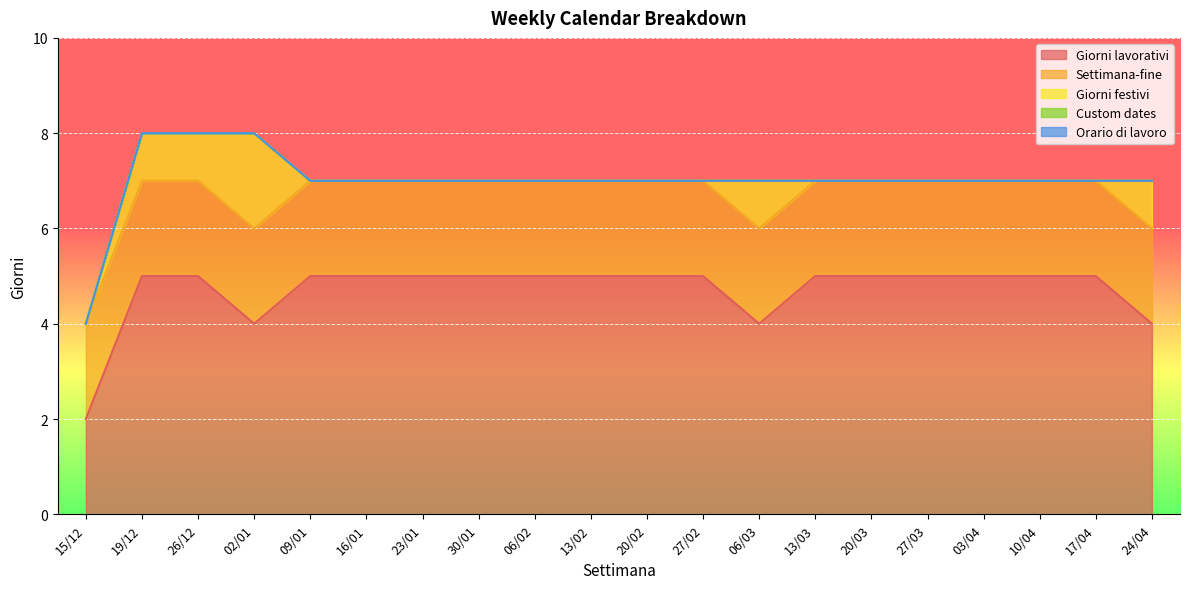

True or false: Settimana-fine and Custom dates cross at least once.

False